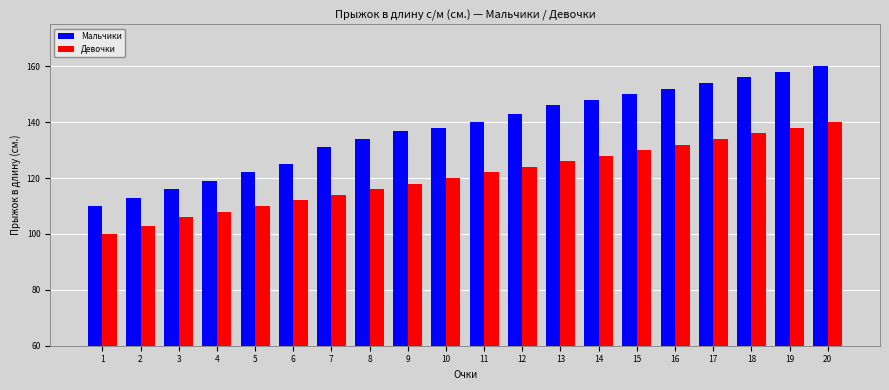

Which series has the widest spread of values?

Мальчики